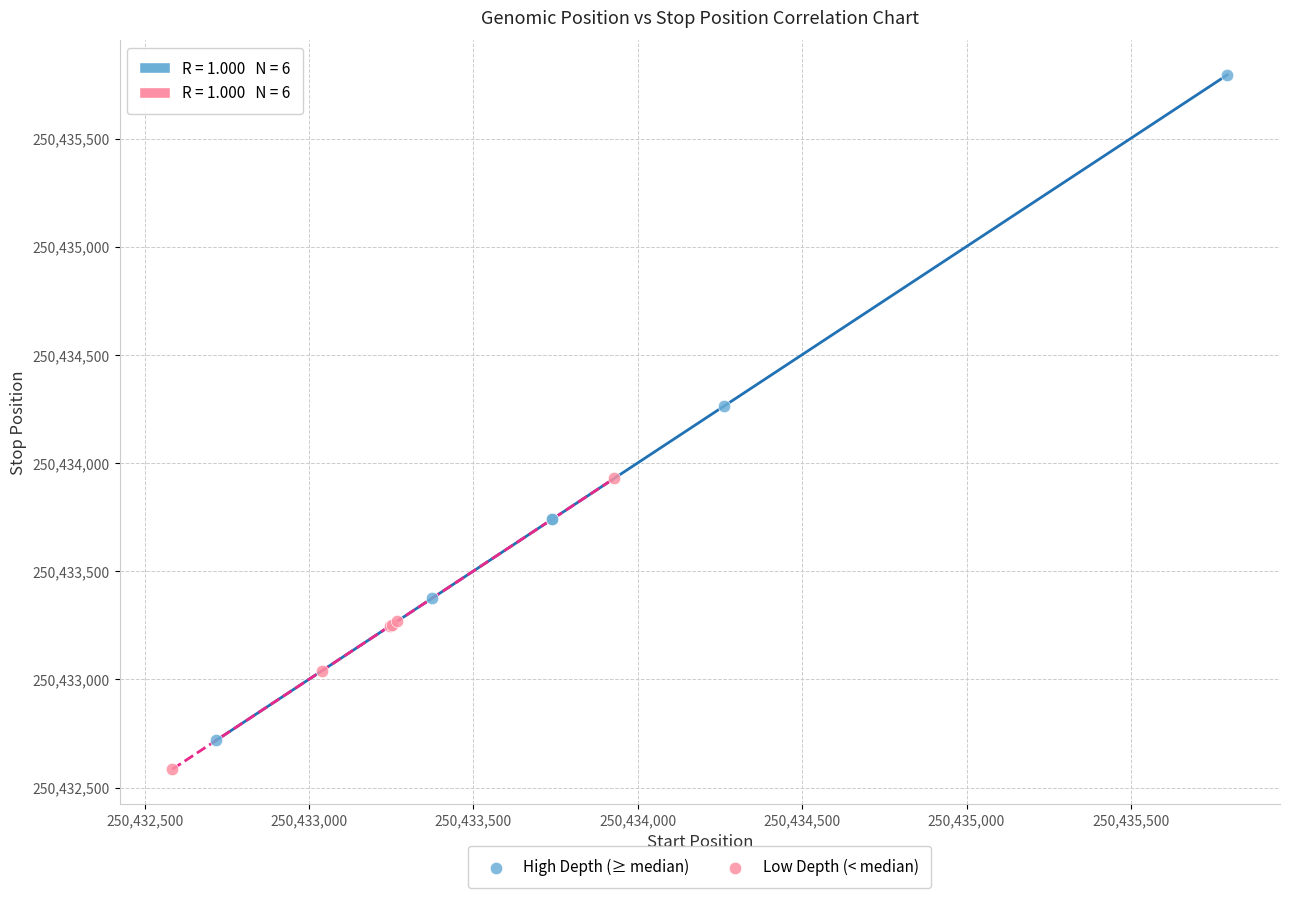

Which series contains the highest Y value?

High Depth (≥ median)